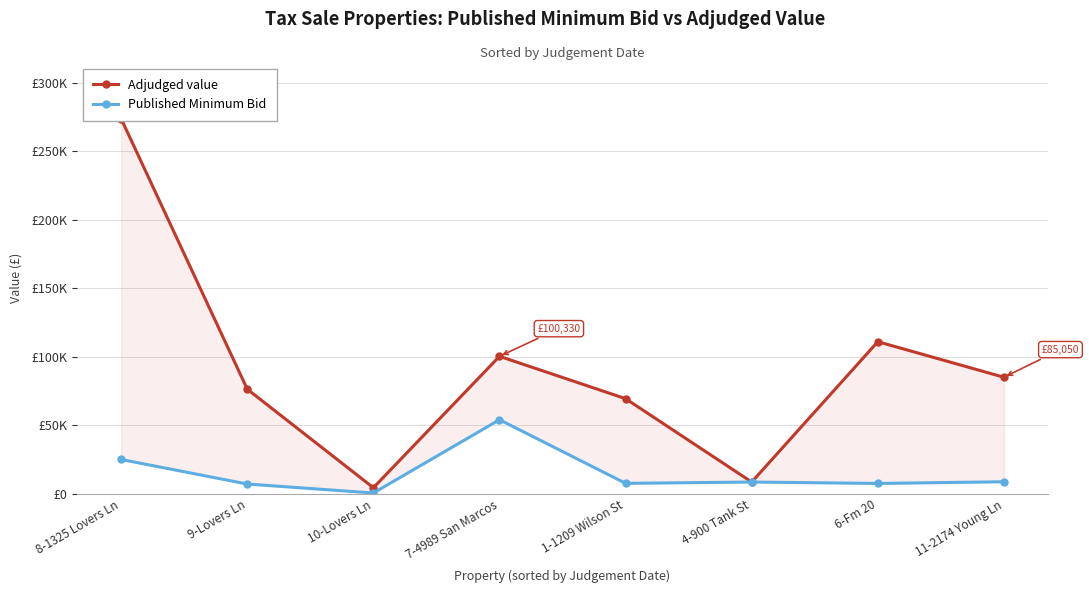

Which series changed the most between 9-Lovers Ln and 11-2174 Young Ln?

Adjudged value